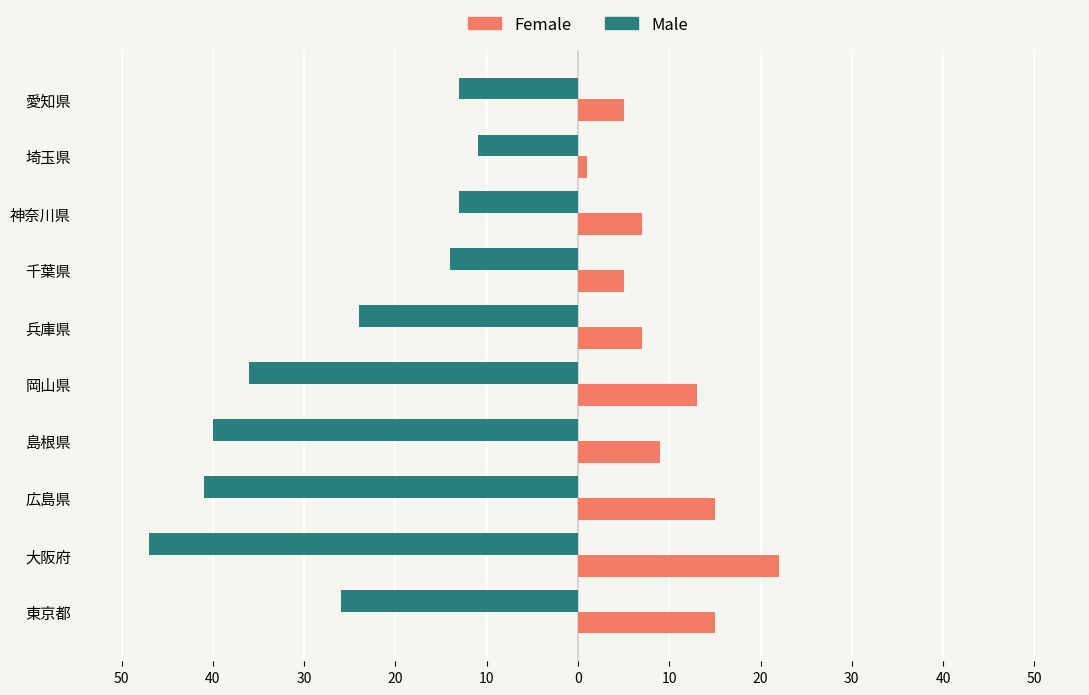

What are all the series names shown in the legend?

Female, Male